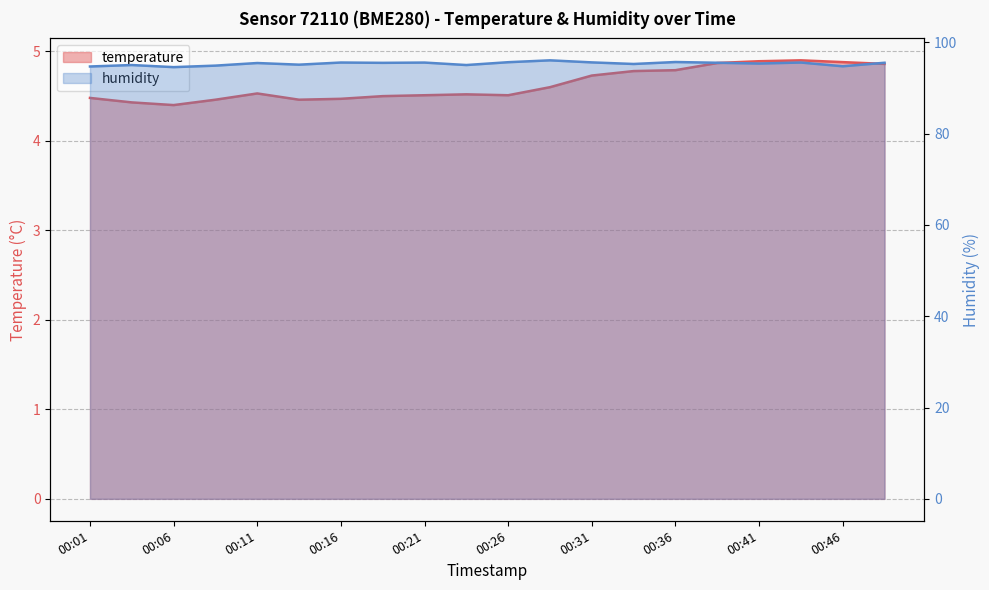

How many lines are shown in the chart?

2